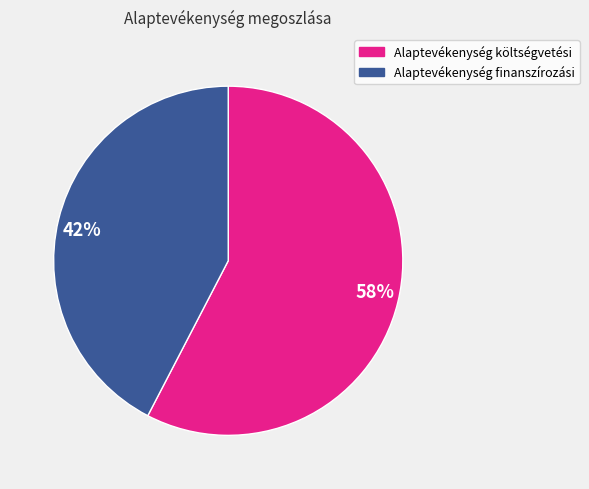

How many slices are in this pie chart?

2